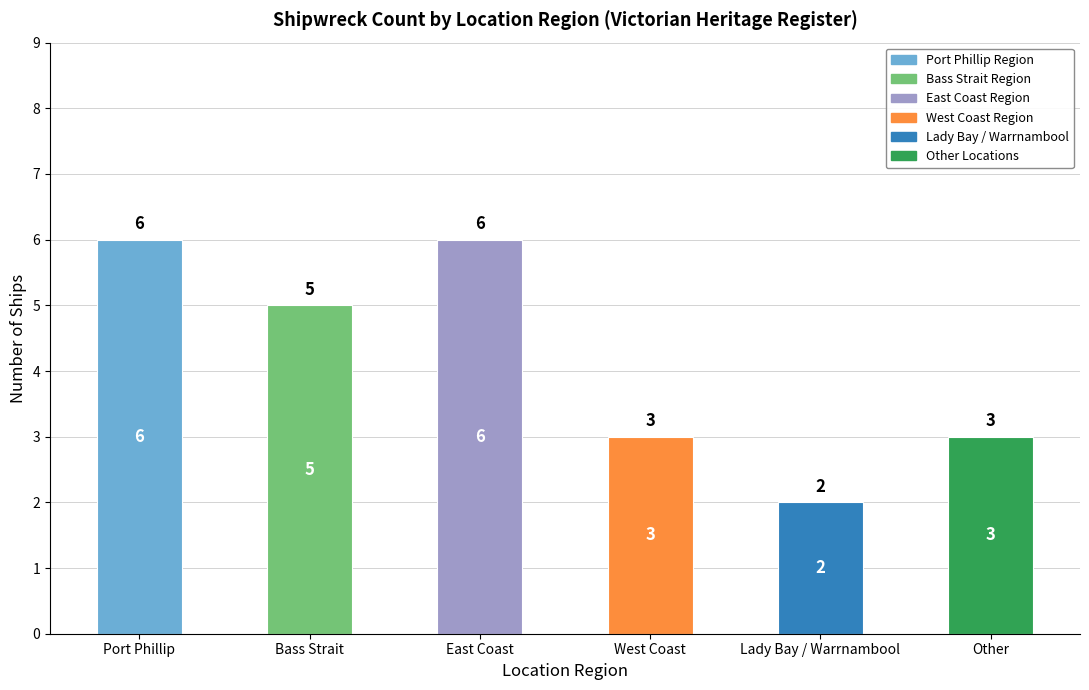

Which has a higher value, Lady Bay / Warrnambool or East Coast?

East Coast